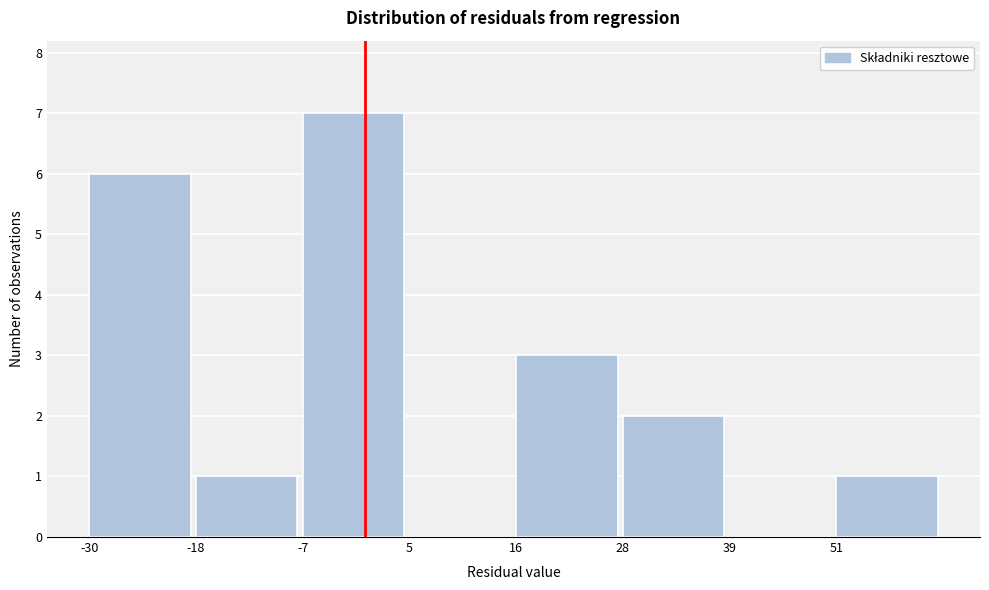

Reading left to right, list every bar in this chart as the range it spans on the x-axis followed by its height. Neither the bar edges nor the heights are printed on the chart, so give them approximately, as read against the axes.

-30 to -18: 6
-18 to -6: 1
-6 to 4: 7
4 to 16: 0
16 to 28: 3
28 to 40: 2
40 to 50: 0
50 to 62: 1